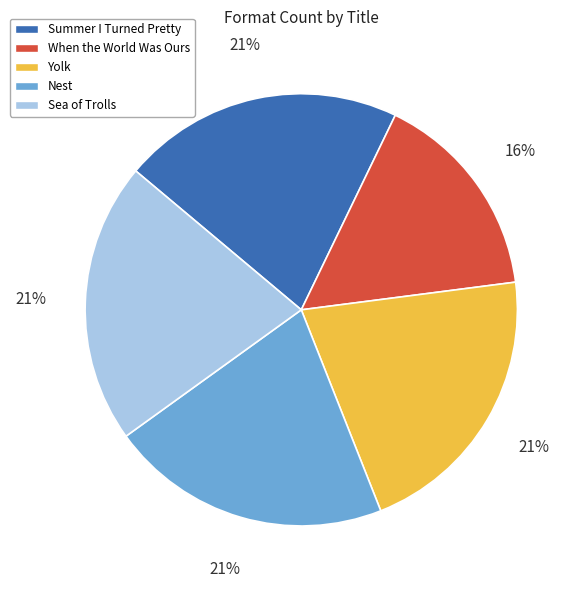

True or false: Summer I Turned Pretty accounts for 14% of the total.

False